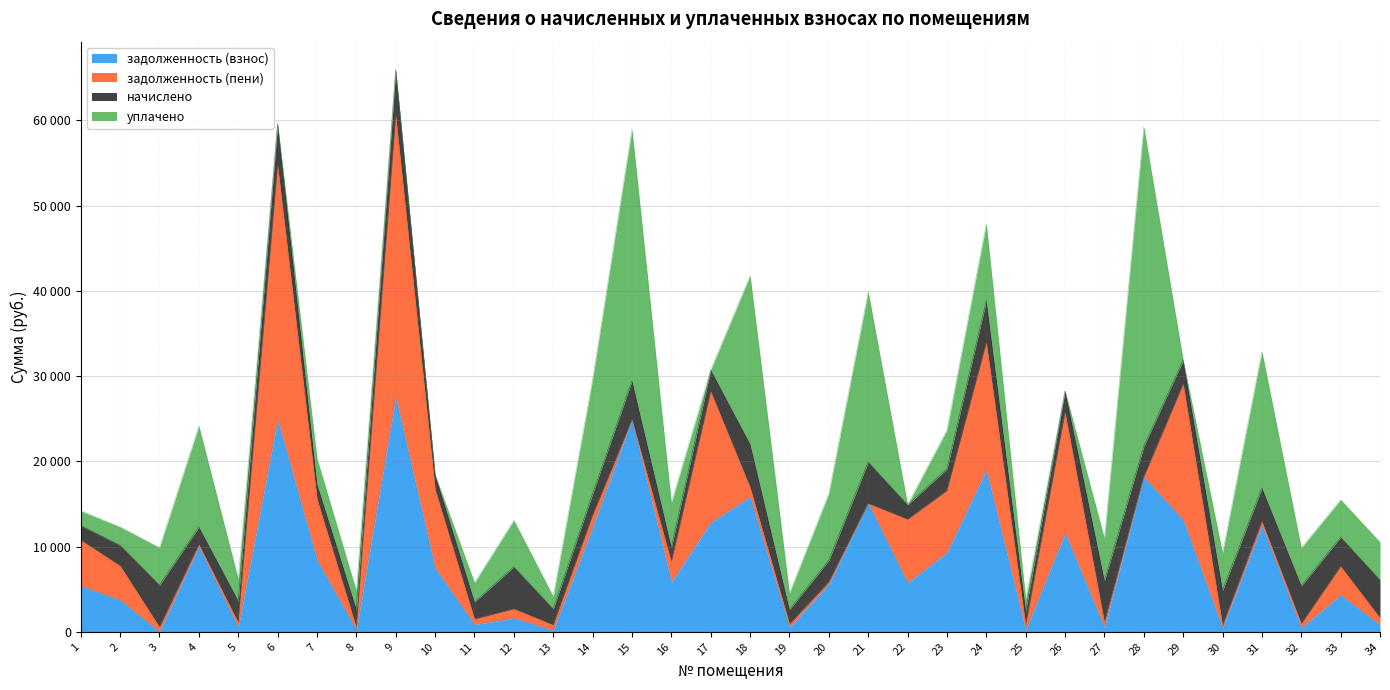

True or false: задолженность (пени) and задолженность (взнос) cross at least once.

True